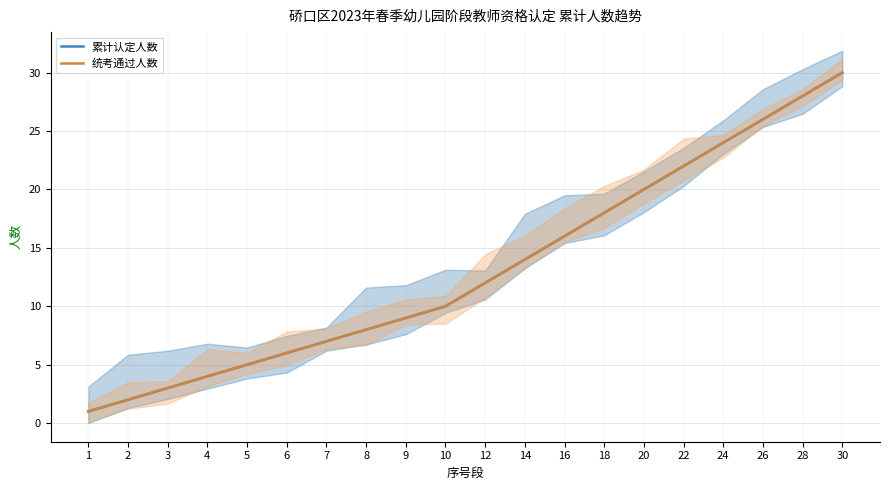

How many distinct data groups are displayed?

2